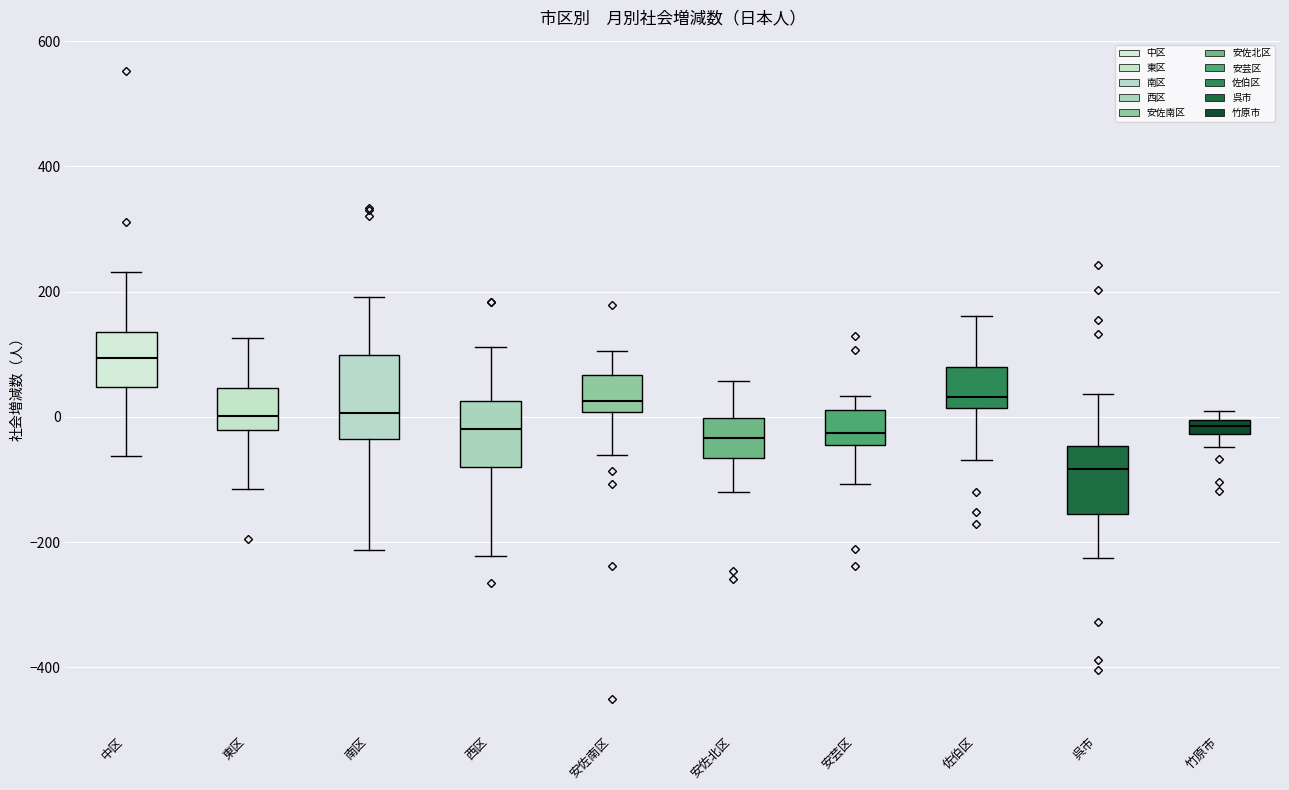

Comparing the boxes themselves (not the whiskers), which one is the tallest?

南区